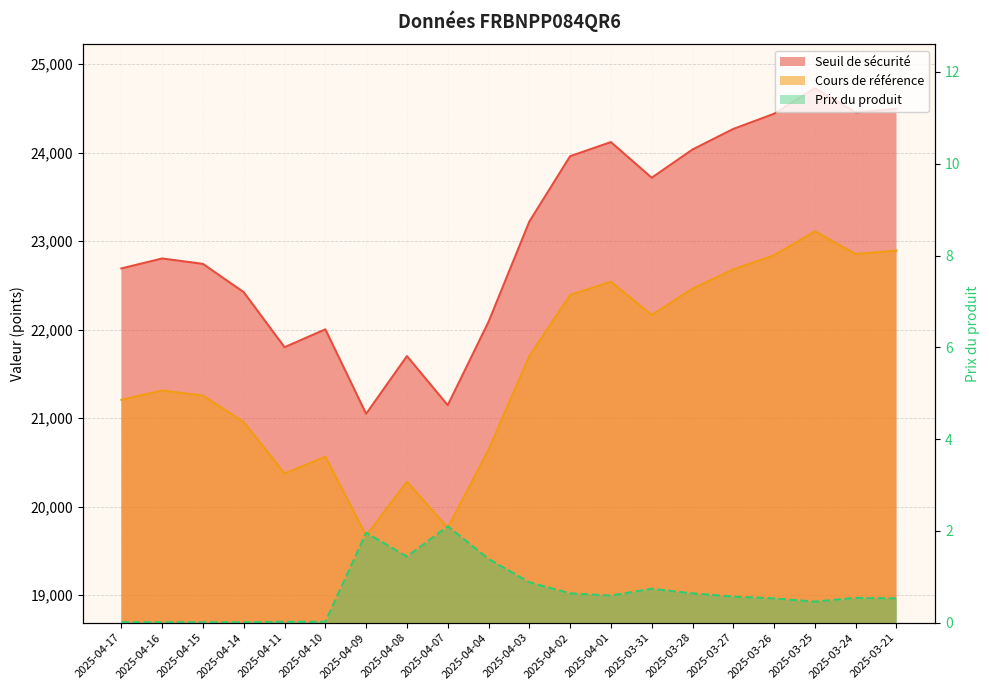

True or false: Seuil de sécurité and Prix du produit cross at least once.

False